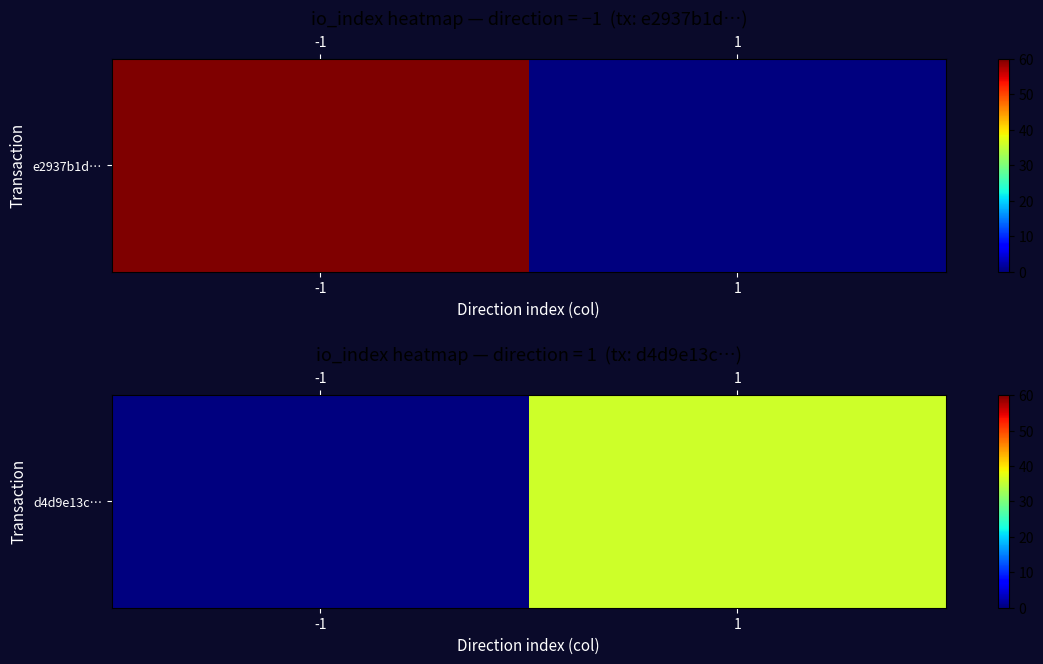

What is the sum of all values?

36